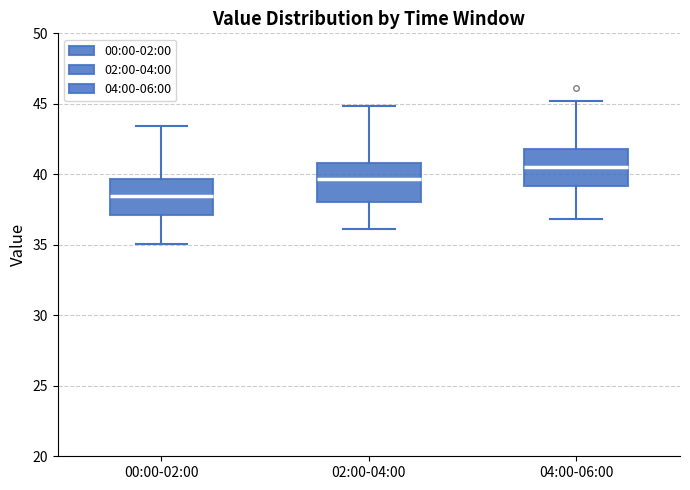

Which box's median line is the lowest?

00:00-02:00